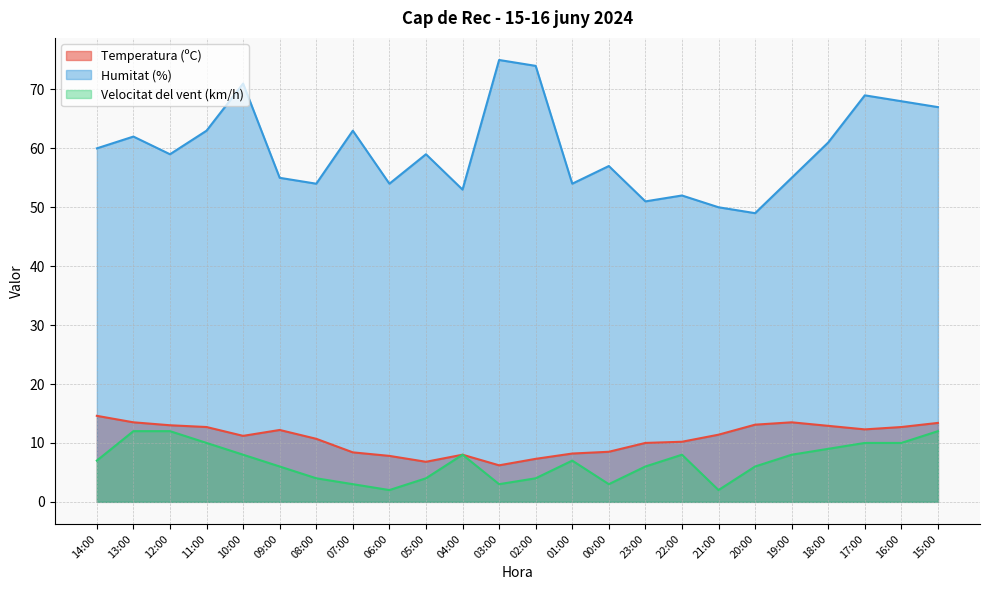

How many values in the Humitat (%) series are below 59?

11